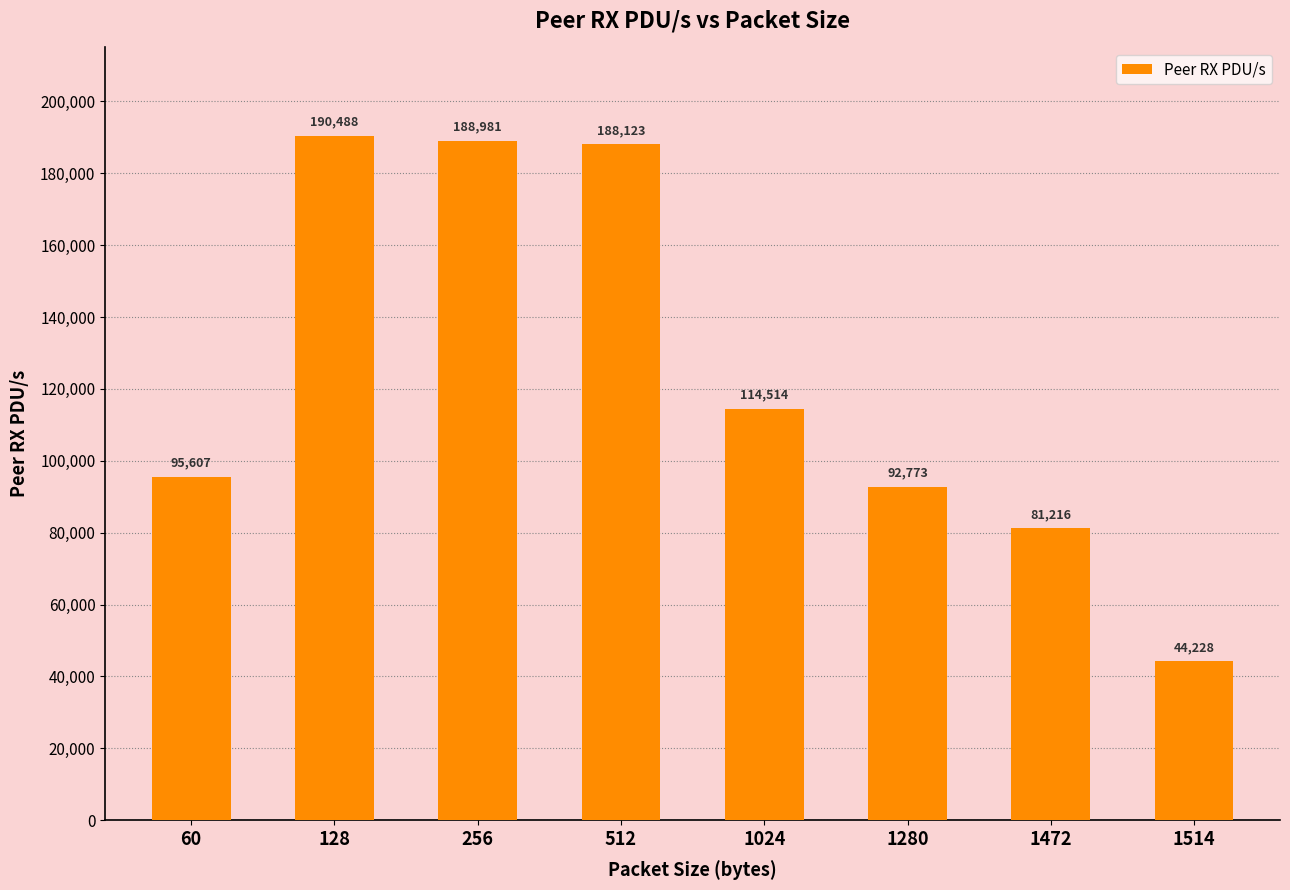

Rank the categories by value from lowest to highest.

1514, 1472, 1280, 60, 1024, 512, 256, 128